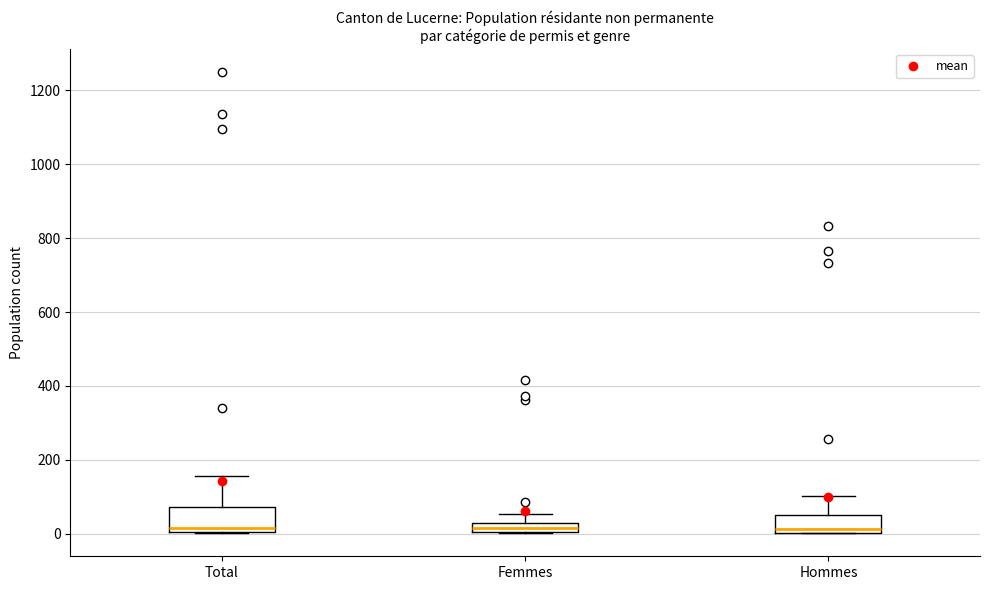

Comparing the boxes themselves (not the whiskers), which one is the tallest?

Total